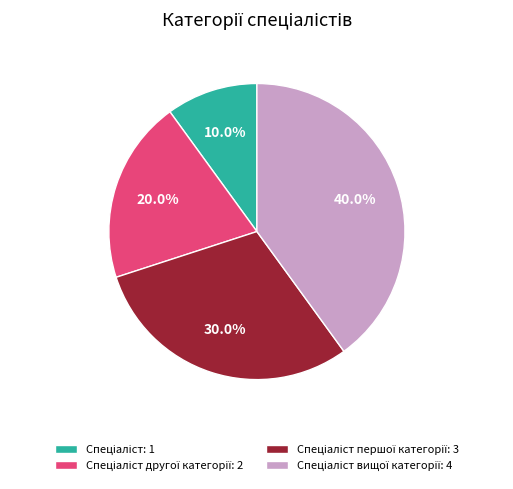

Is there any slice that represents more than half of the pie?

No